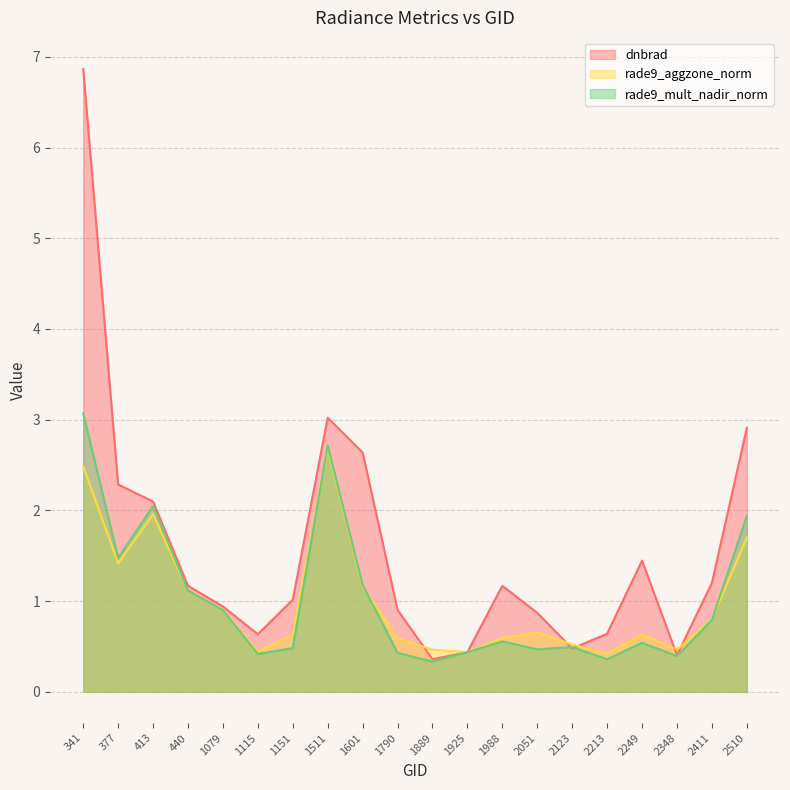

The value of rade9_mult_nadir_norm at 2213 is 0.6. True or false?

False